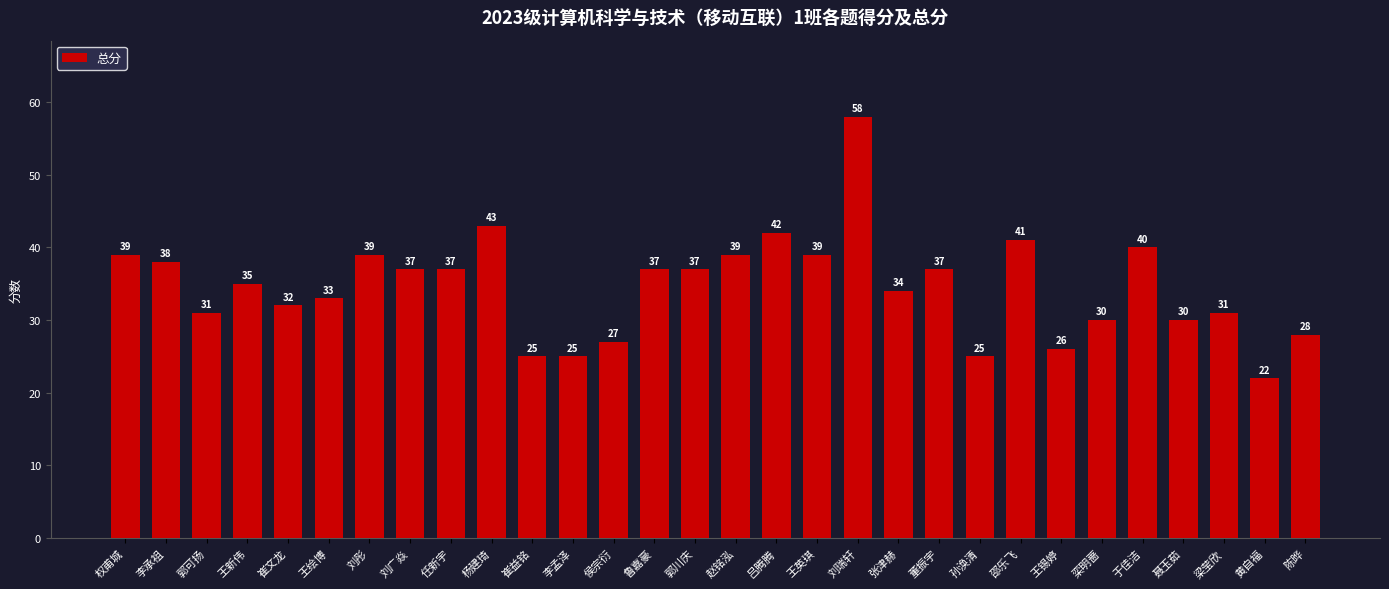

Which has a higher value, 郭可扬 or 王英琪?

王英琪